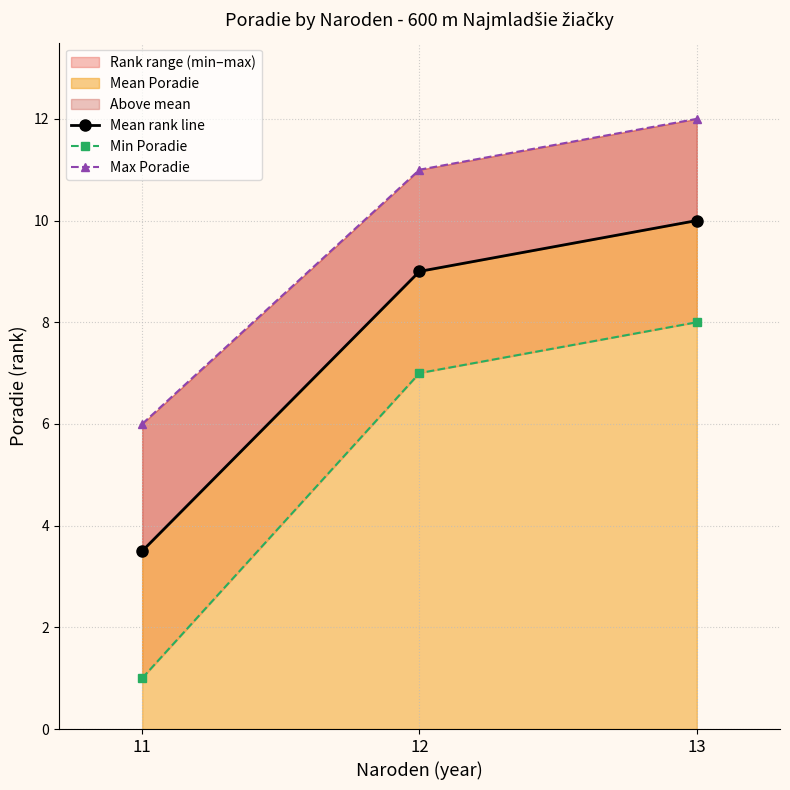

Which series has the largest range (max minus min)?

Min Poradie